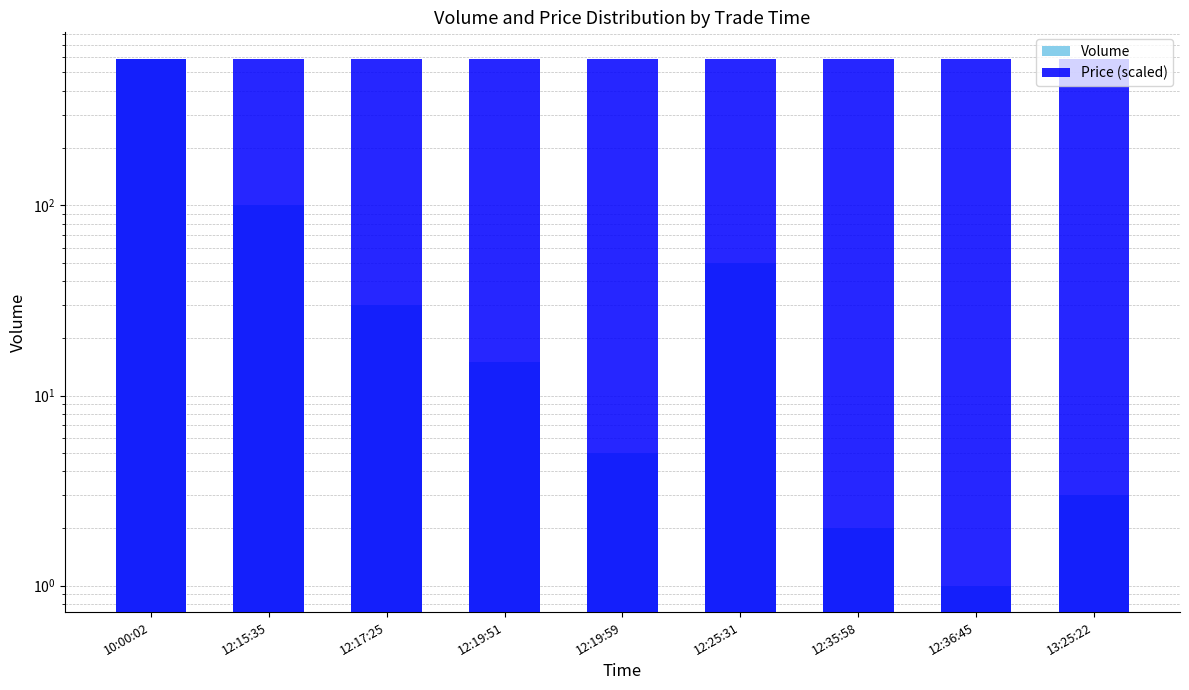

What is the difference between the maximum and minimum values in the Price (scaled) series?

3.9